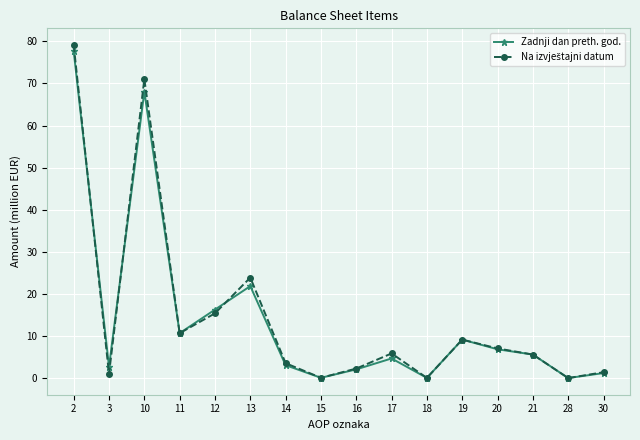

What is the value of the Zadnji dan preth. god. point at the 2nd from the left?

2.7